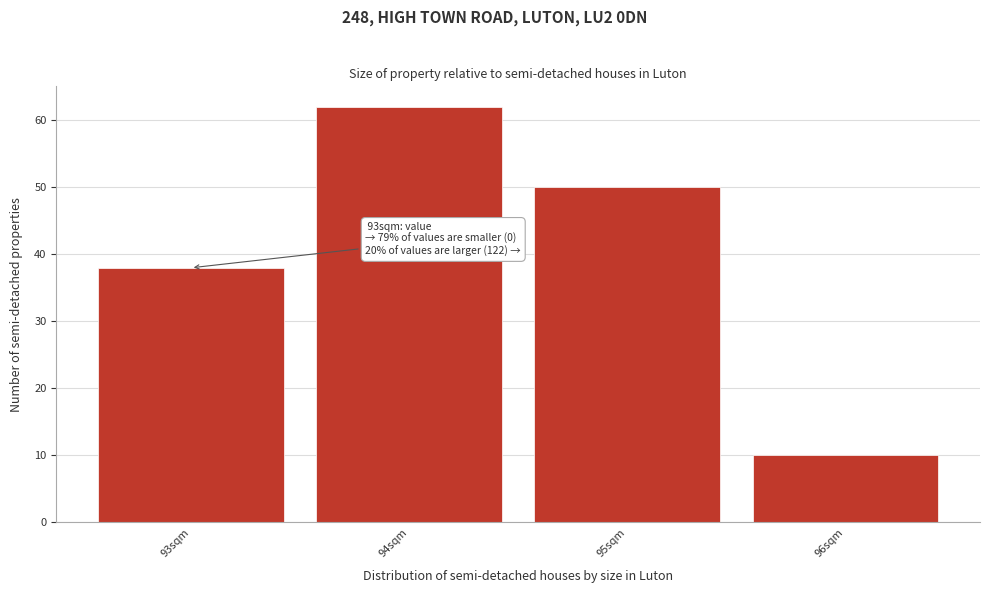

Reading left to right, transcribe all the data shown in this chart.

93sqm=38	94sqm=62	95sqm=50	96sqm=10